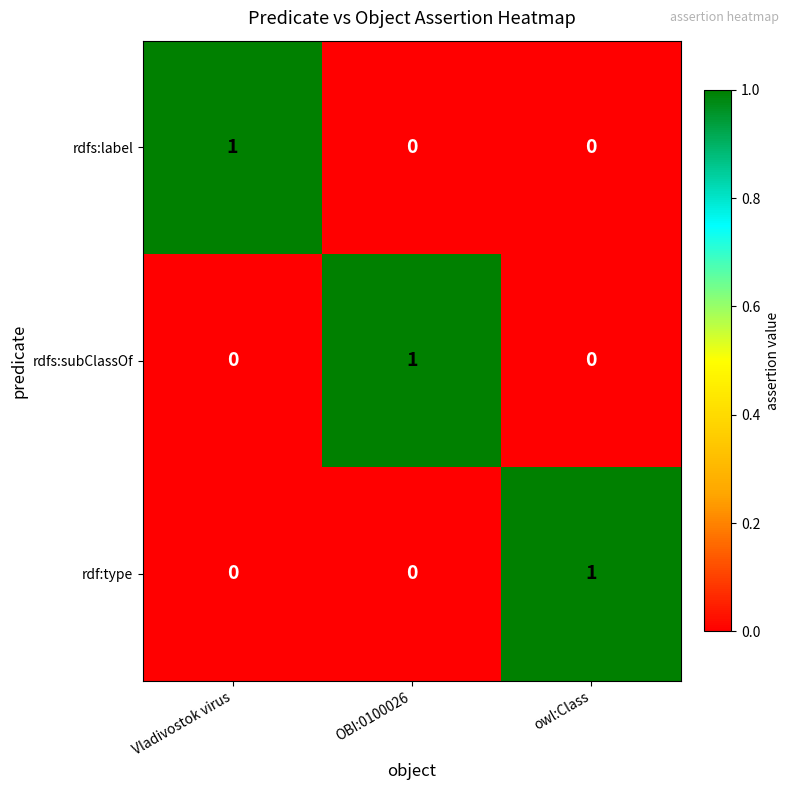

What is the greatest value displayed?

1